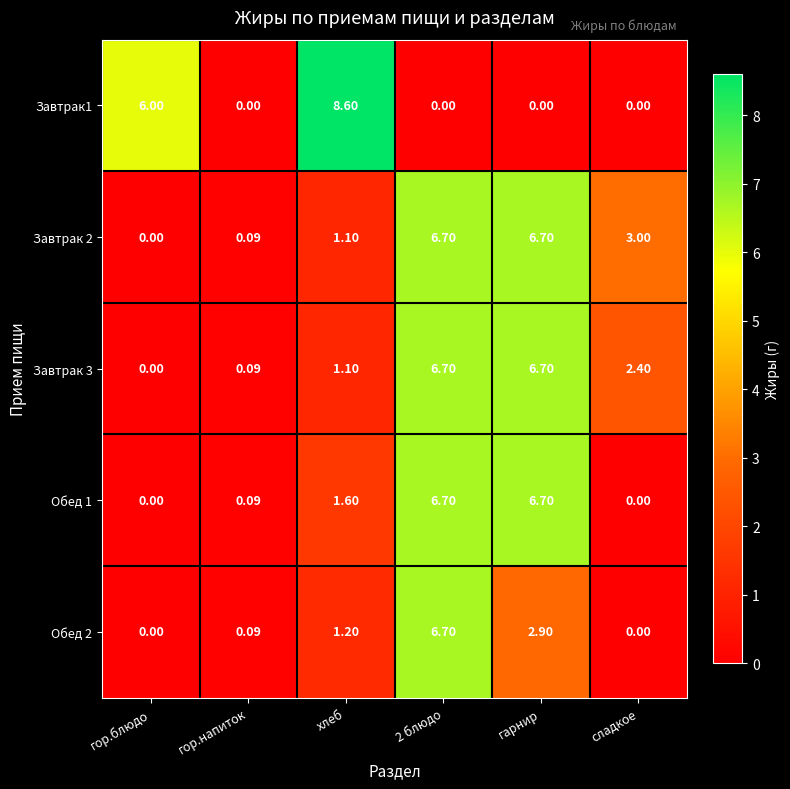

Is the value of Завтрак1 at гарнир greater than the value of Завтрак 2 at 2 блюдо?

No